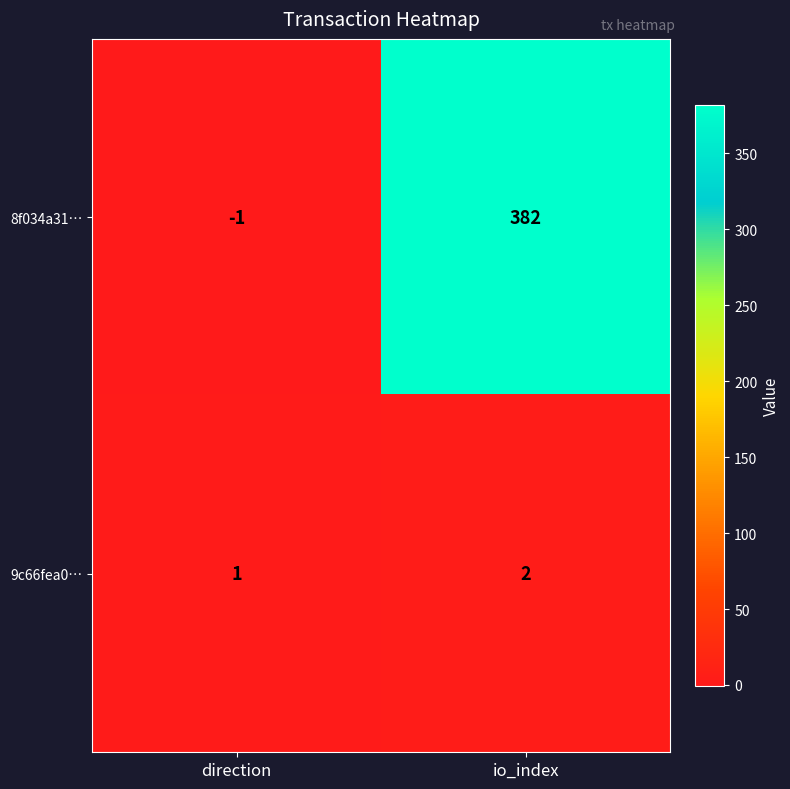

Which series has the largest range (max minus min)?

8f034a31…